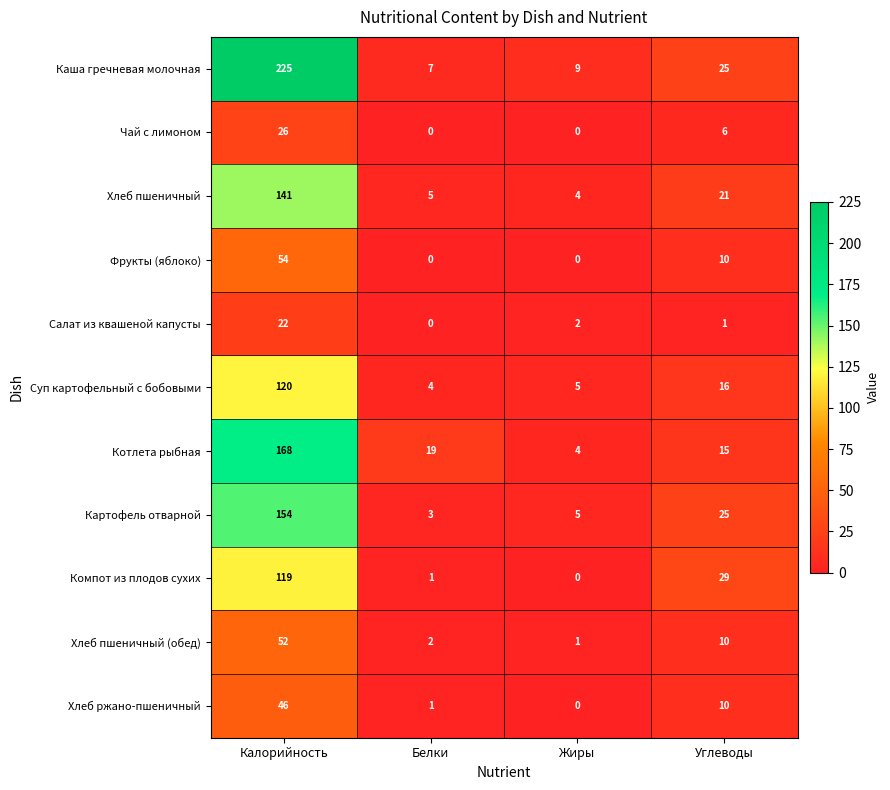

What is the sum of the Картофель отварной values at Углеводы and Белки?

28